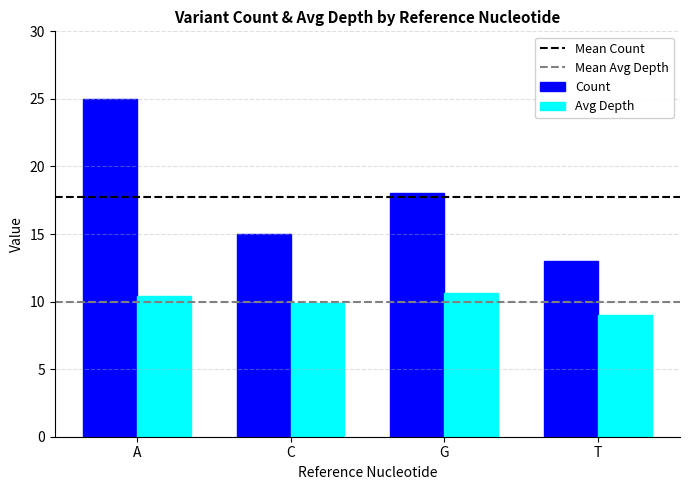

Rank the categories by Count value from highest to lowest.

A, G, C, T